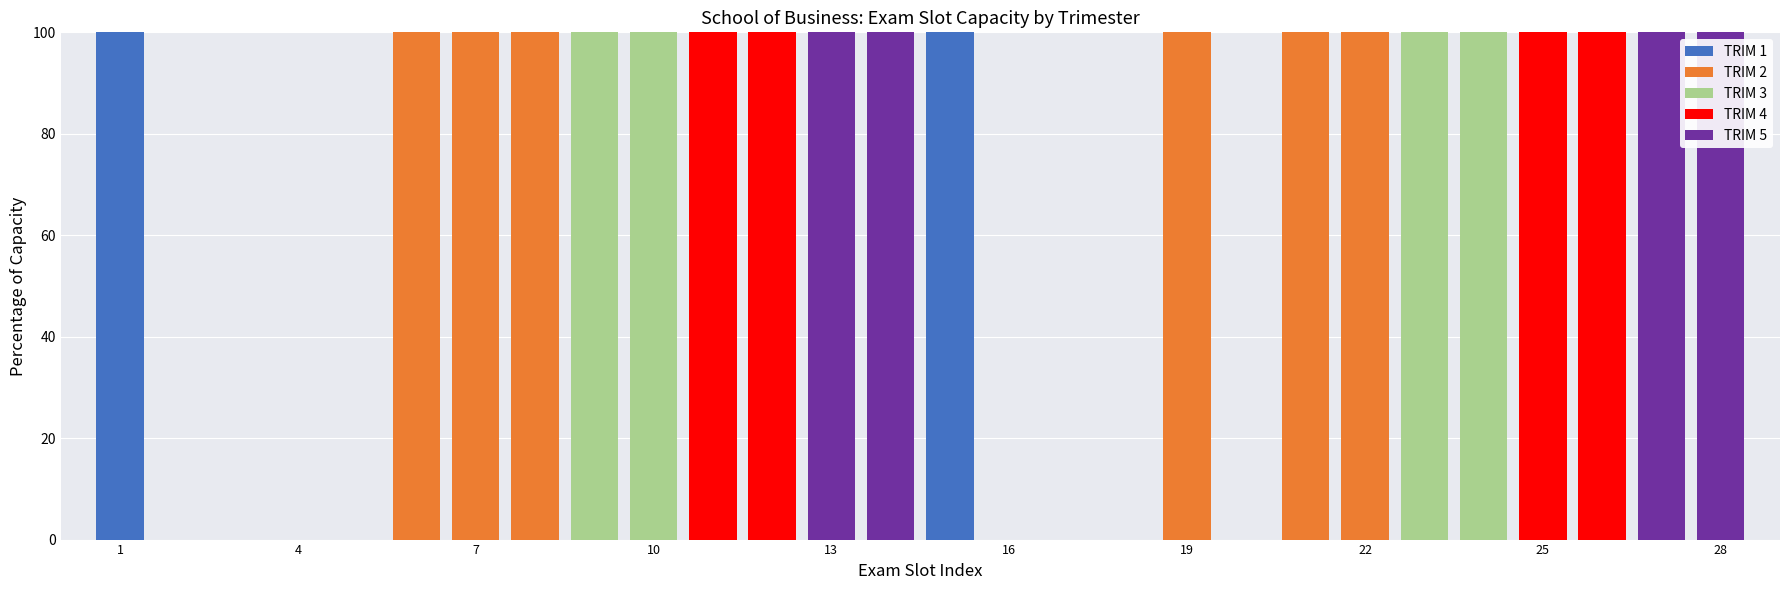

How many distinct data groups are displayed?

5